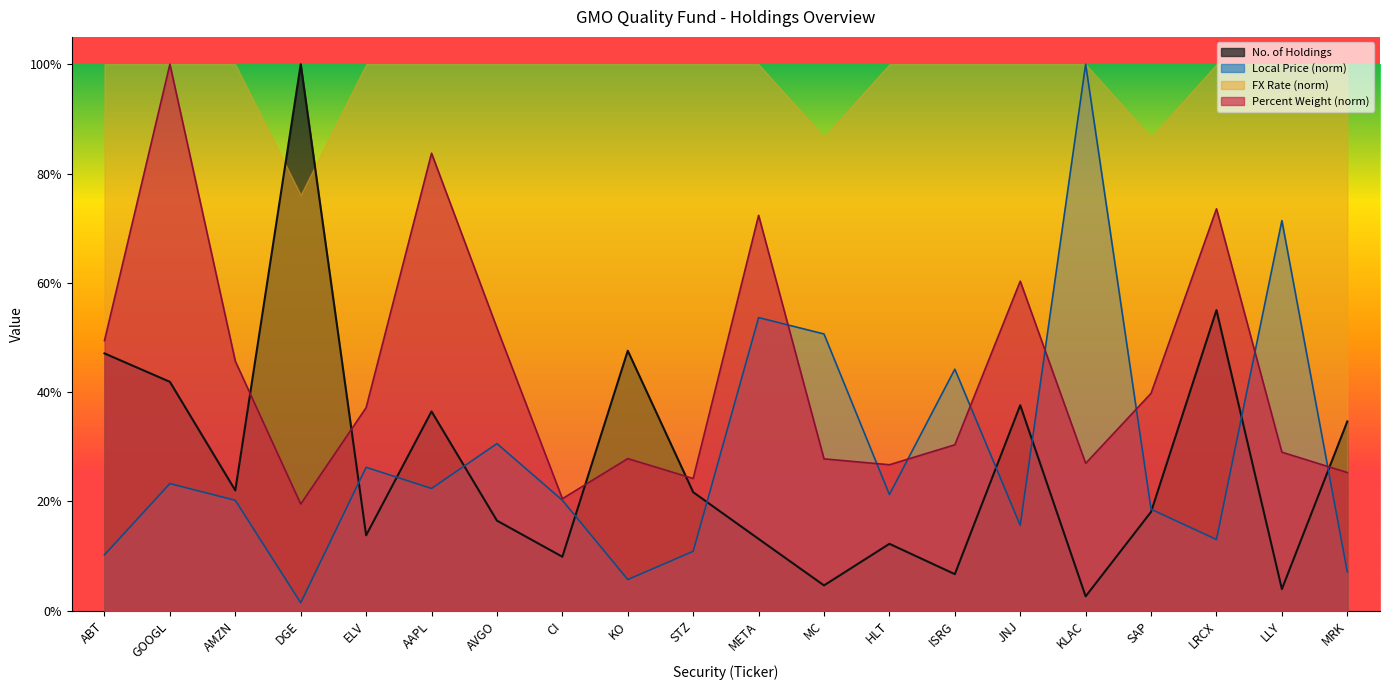

At how many categories does at least one series exceed 0?

20